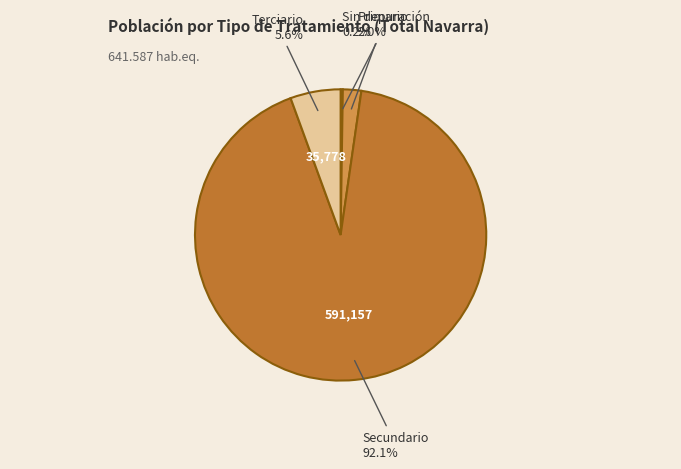

Does any single category account for the majority?

Yes